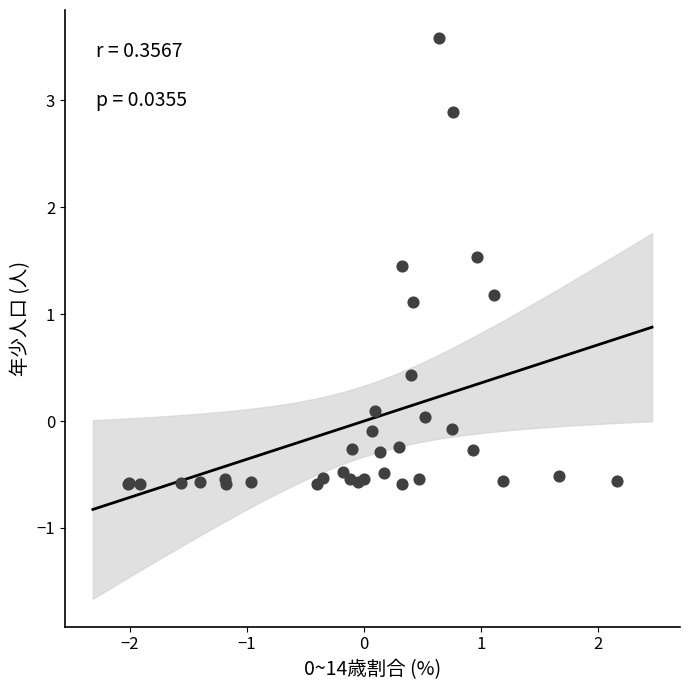

What Y value in the scatter plot is closest to 1?

1.1